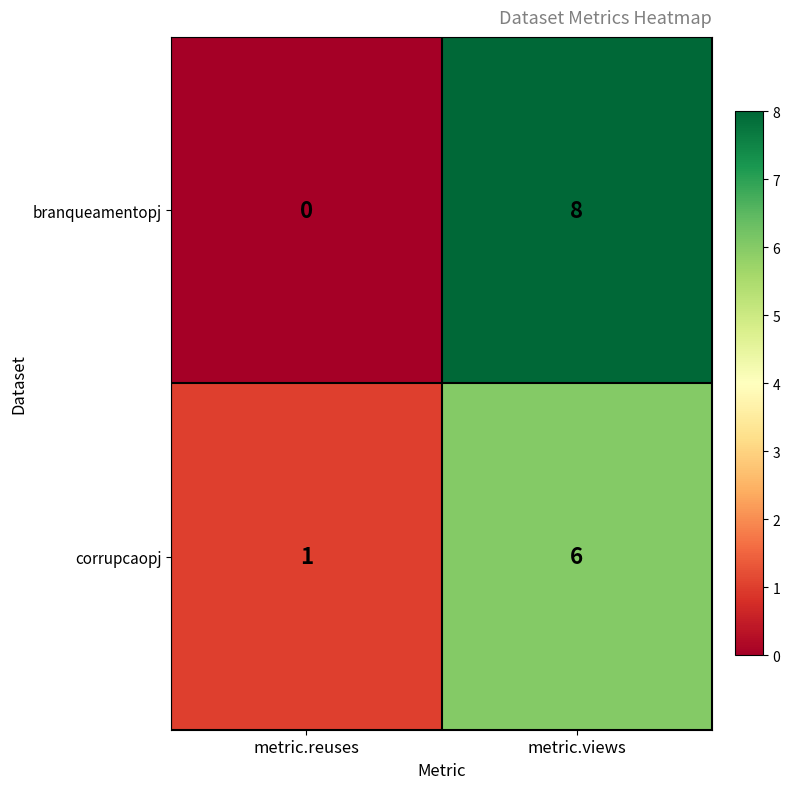

Is the value of corrupcaopj at metric.views greater than the value of branqueamentopj at metric.reuses?

Yes